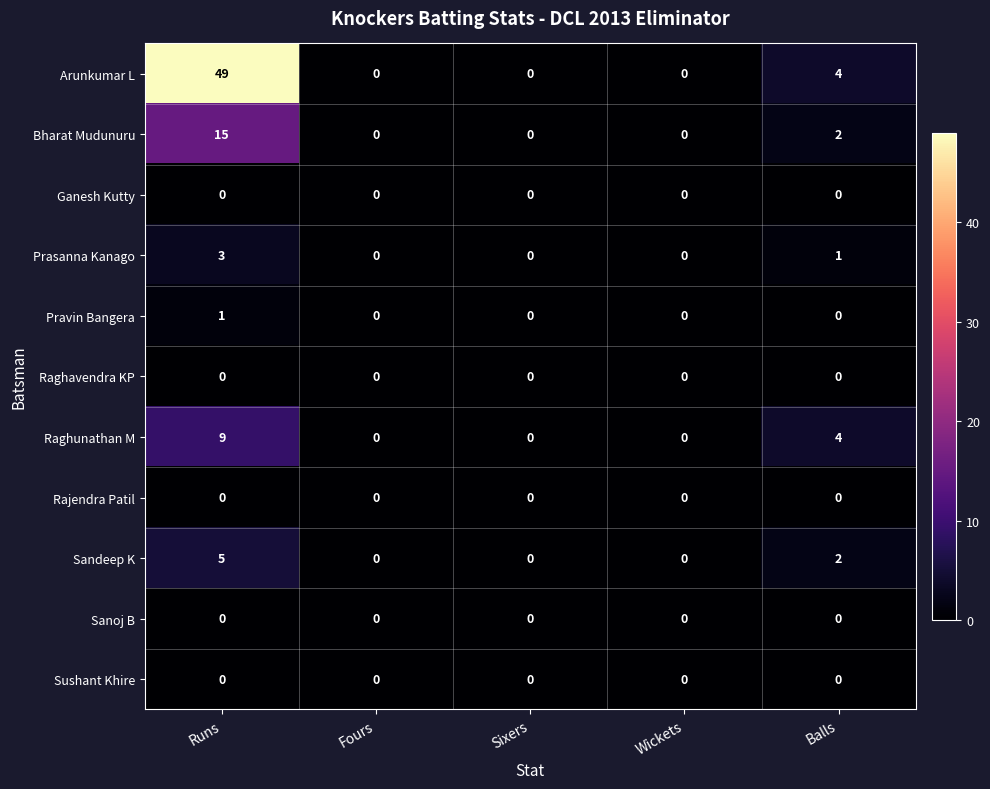

At which category is the sum across all series the highest?

Runs